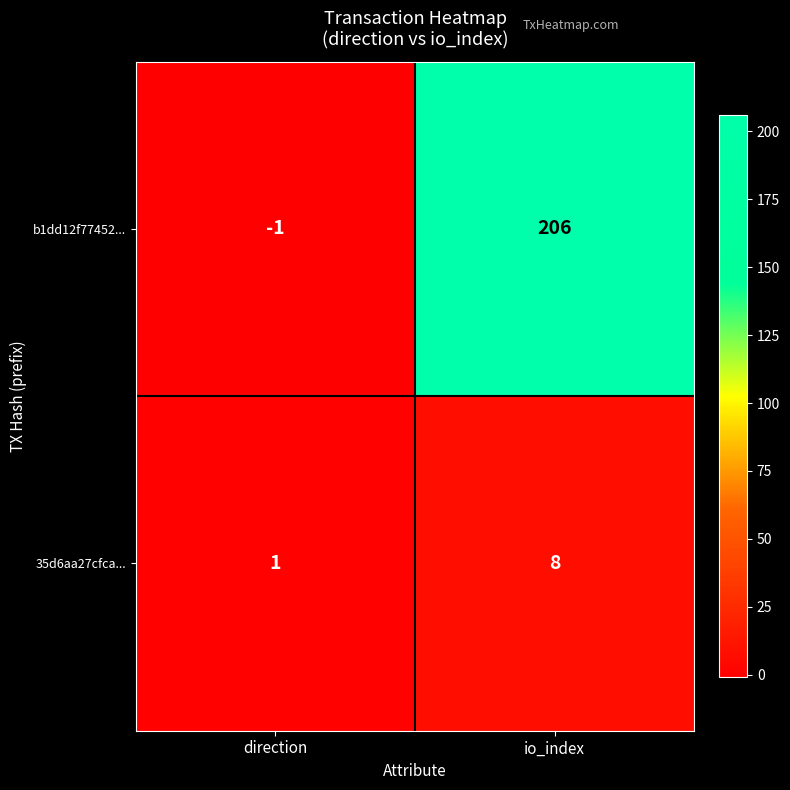

The b1dd12f77452... series shows 206 at io_index. True or false?

True